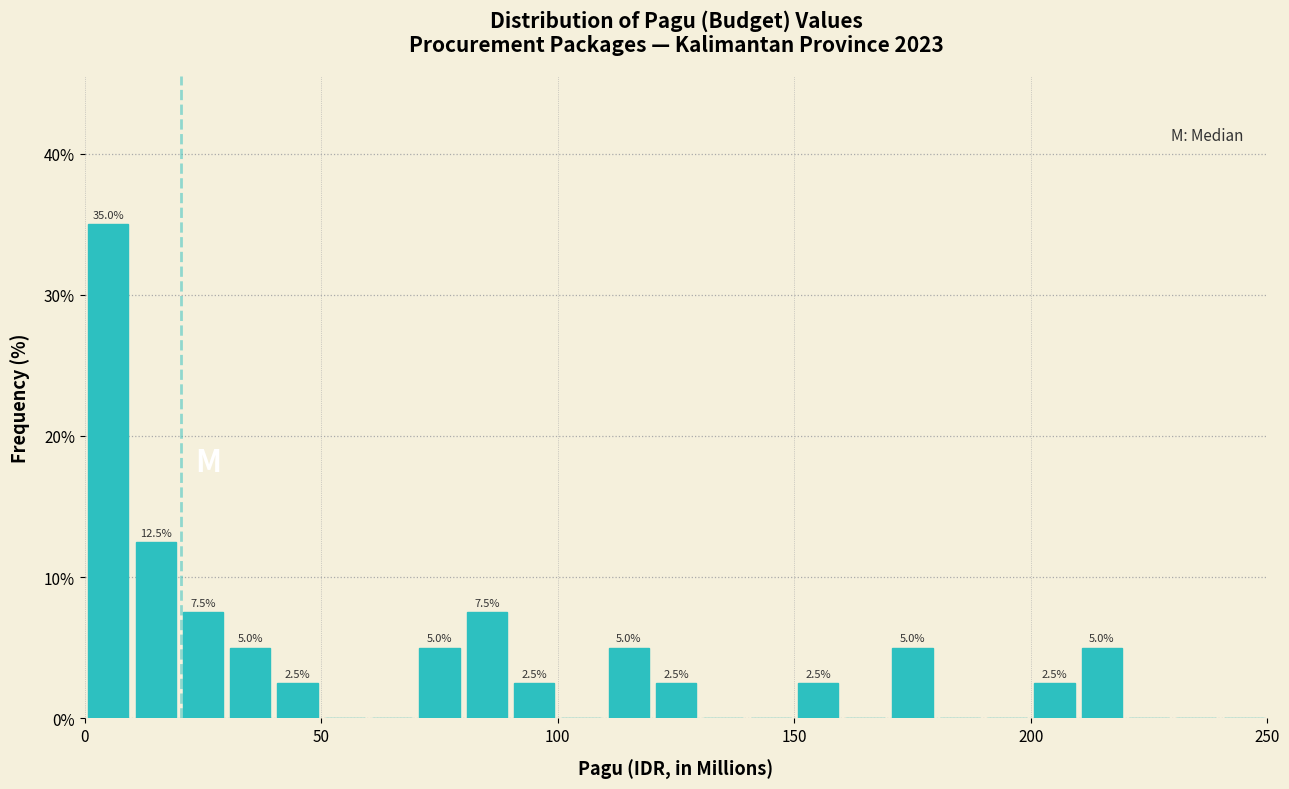

Around what value on the x-axis is the tallest bar? Give the approximate position of its centre, as read against the axis.

5